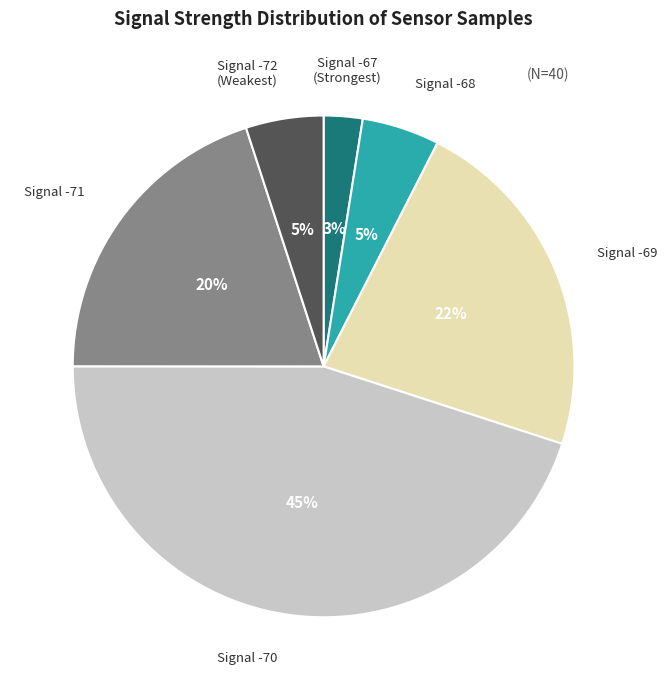

What is the ratio of the value at Signal -71 to the value at Signal -69?

0.9